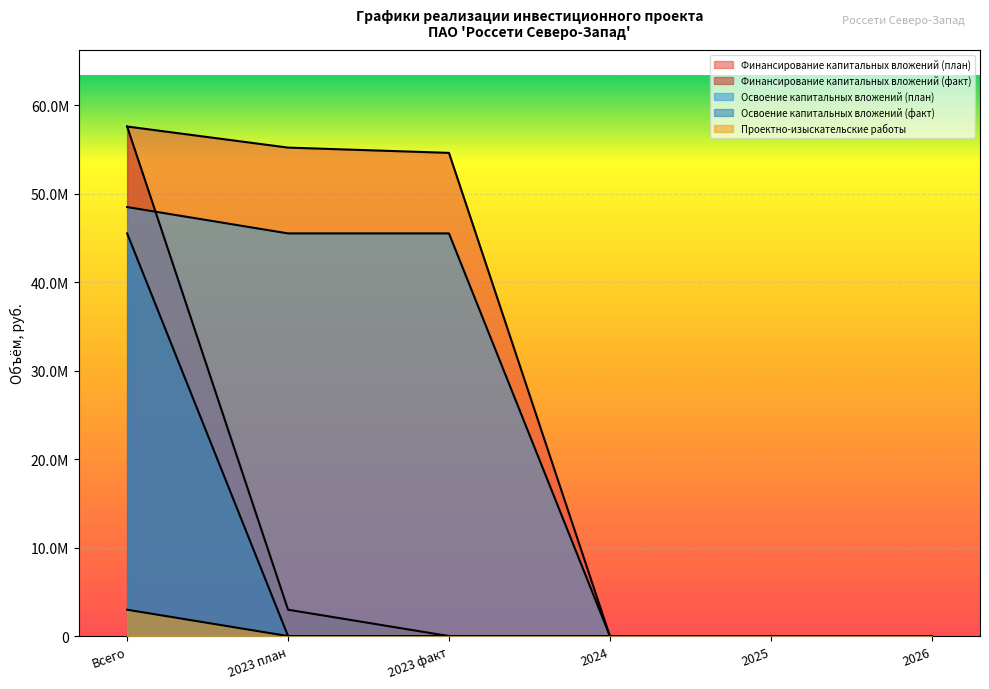

Reading left to right, what are all the values shown in this chart?

Финансирование капитальных вложений (план): 57584418	55202196	54606641	0	0	0
Финансирование капитальных вложений (факт): 57584418	2977777	0	0	0	0
Освоение капитальных вложений (план): 48483311	45505534	45505534	0	0	0
Освоение капитальных вложений (факт): 2977777	0	0	0	0	0
Проектно-изыскательские работы: 45505534	0	0	0	0	0